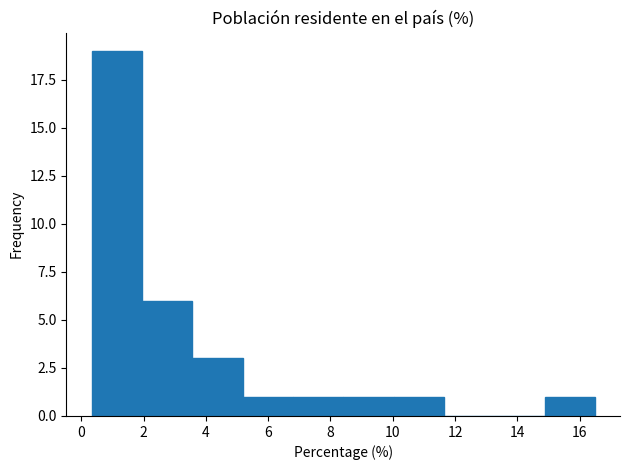

Reading left to right, transcribe this chart: for each bar, give the range it covers on the x-axis and its height. Neither the bar edges nor the heights are printed on the chart, so give them approximately, as read against the axes.

0.4 to 2.0: 19
2.0 to 3.6: 6
3.6 to 5.2: 3
5.2 to 6.8: 1
6.8 to 8.4: 1
8.4 to 10.0: 1
10.0 to 11.6: 1
11.6 to 13.2: 0
13.2 to 14.8: 0
14.8 to 16.4: 1